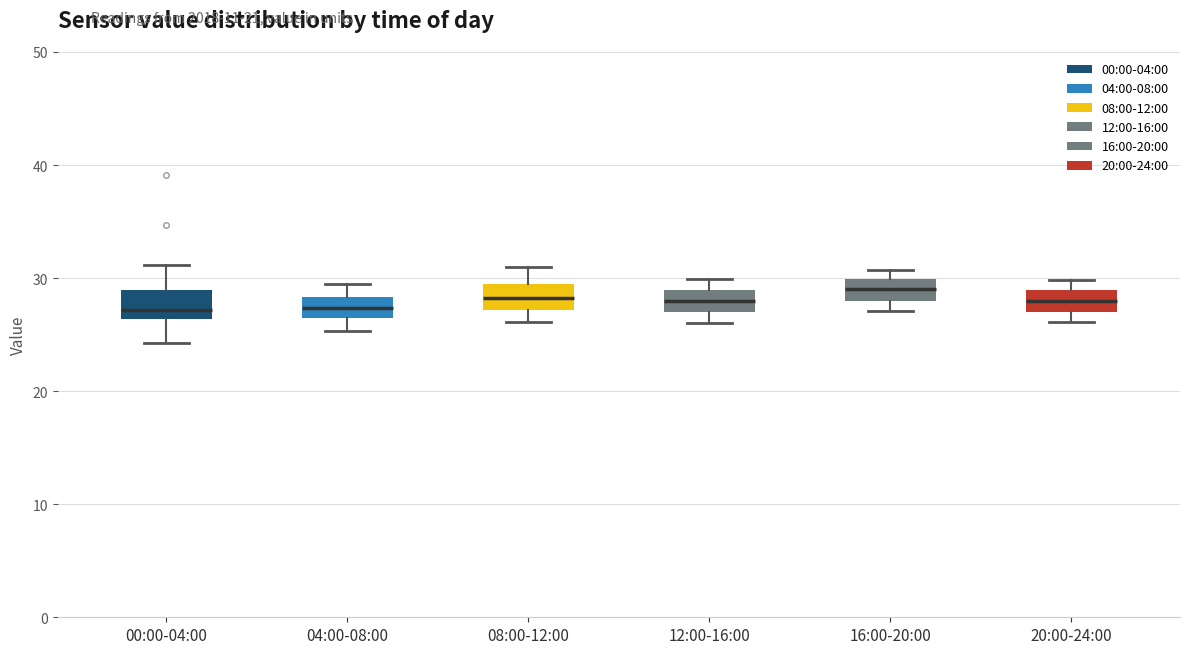

Reading left to right, transcribe this box plot: for each box, give where its median line is, the range the box spans, and where its two whiskers end, as read against the y-axis. The values are not printed on the chart, so give them approximately, as read against the axis.

00:00-04:00: median 27, box 26 to 29, whiskers 24 to 31
04:00-08:00: median 27, box 26 to 28, whiskers 25 to 30
08:00-12:00: median 28, box 27 to 29, whiskers 26 to 31
12:00-16:00: median 28, box 27 to 29, whiskers 26 to 30
16:00-20:00: median 29, box 28 to 30, whiskers 27 to 31
20:00-24:00: median 28, box 27 to 29, whiskers 26 to 30